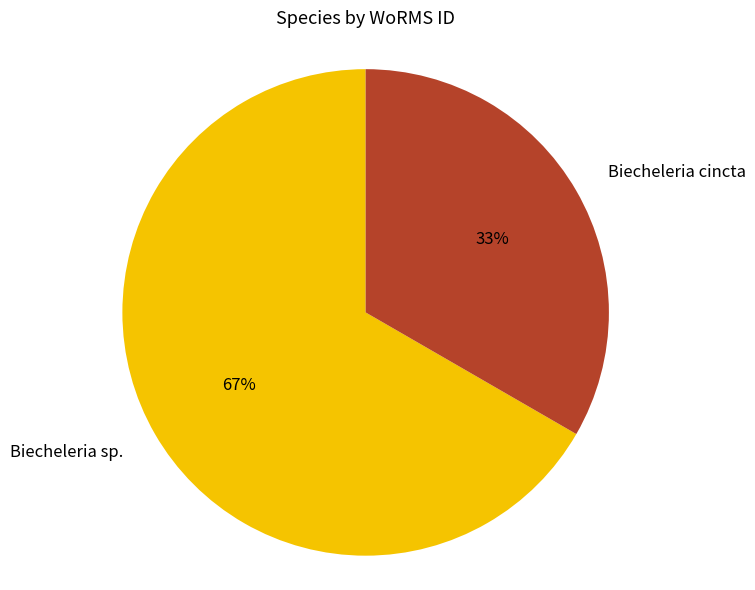

How many segments does this pie chart have?

2